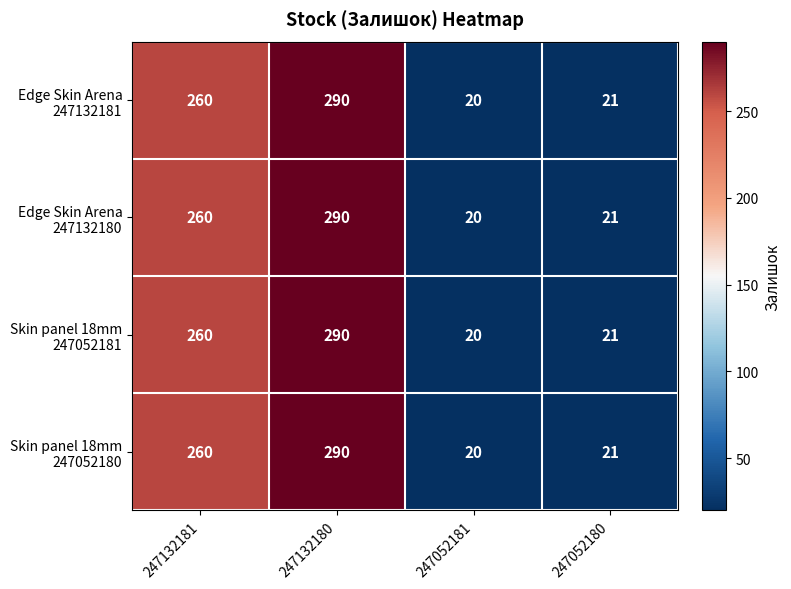

What is the total value across all series at 247132180?

1160